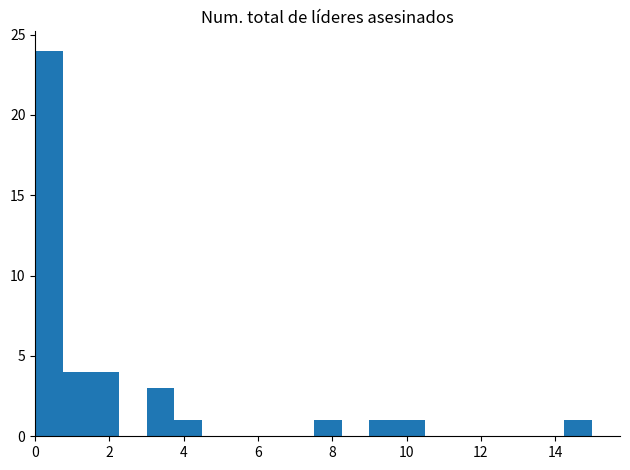

Read against the x-axis, roughly where is the centre of the tallest bar?

0.4